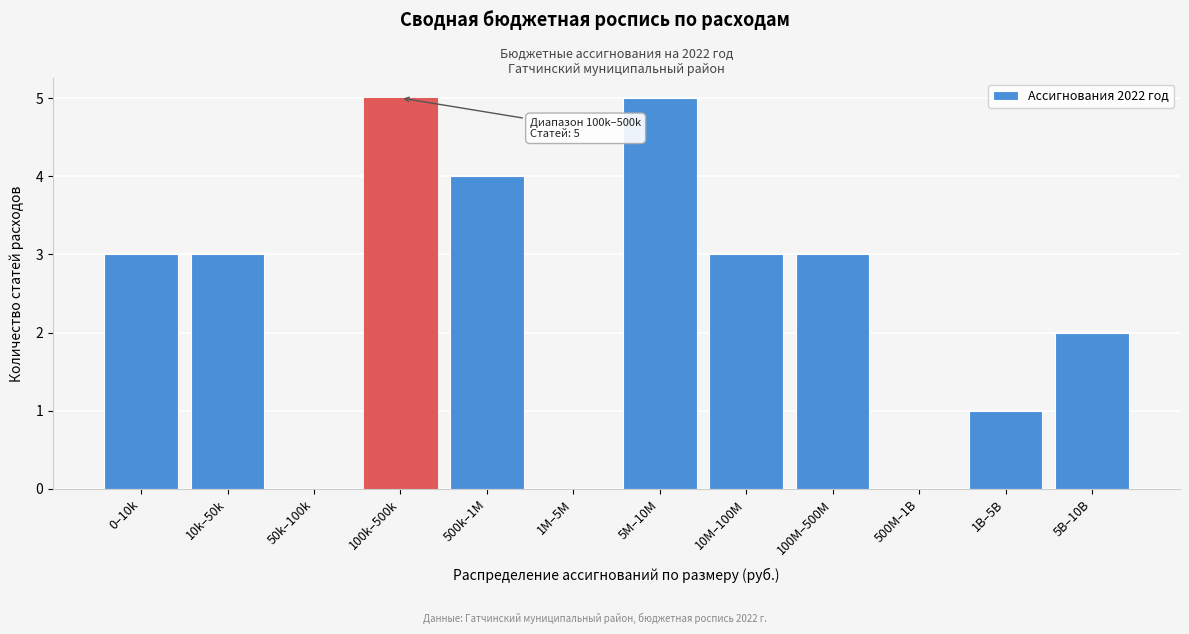

Reading left to right, transcribe all the data shown in this chart.

0–10k=3	10k–50k=3	50k–100k=0	100k–500k=5	500k–1M=4	1M–5M=0	5M–10M=5	10M–100M=3	100M–500M=3	500M–1B=0	1B–5B=1	5B–10B=2